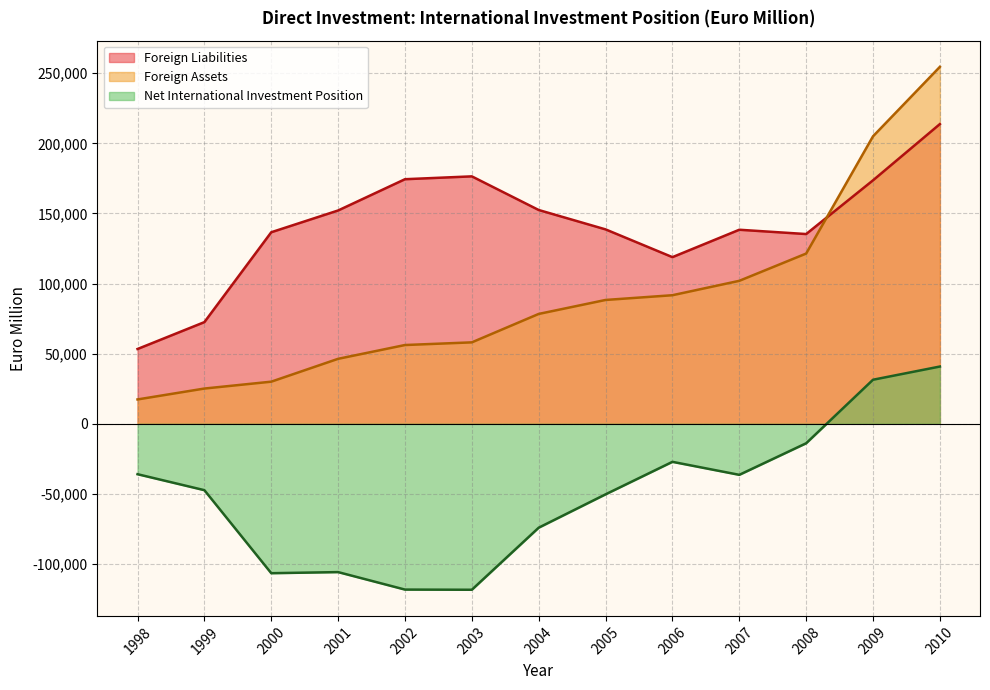

Is it true that Net International Investment Position equals -191165 at 2002?

False